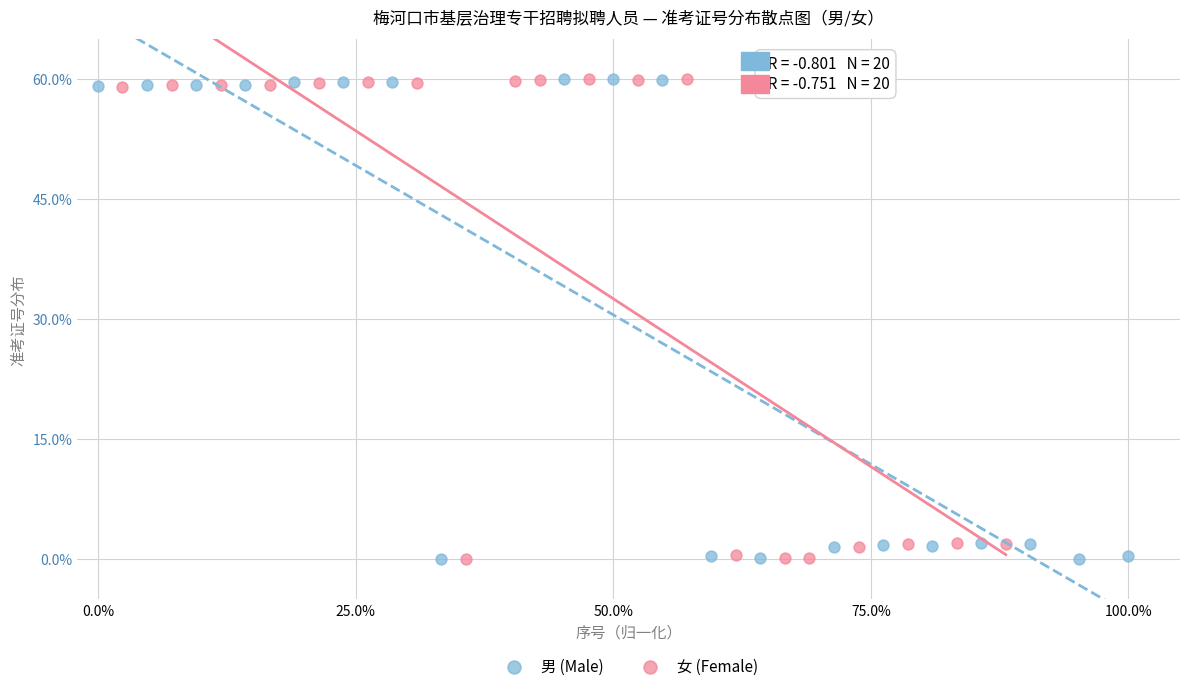

What are all the series names shown in the legend?

男 (Male), 女 (Female)